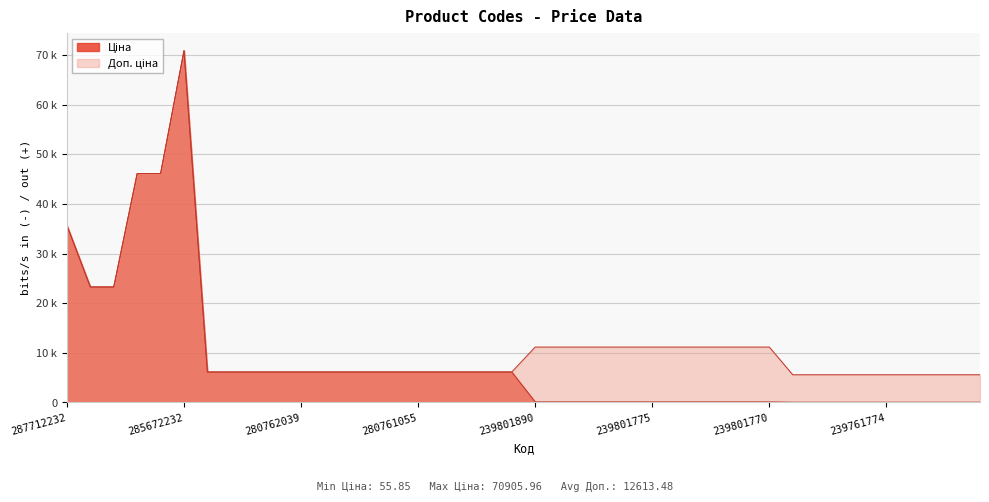

Rank the series at 239761777 from lowest to highest value.

Ціна, Доп. ціна